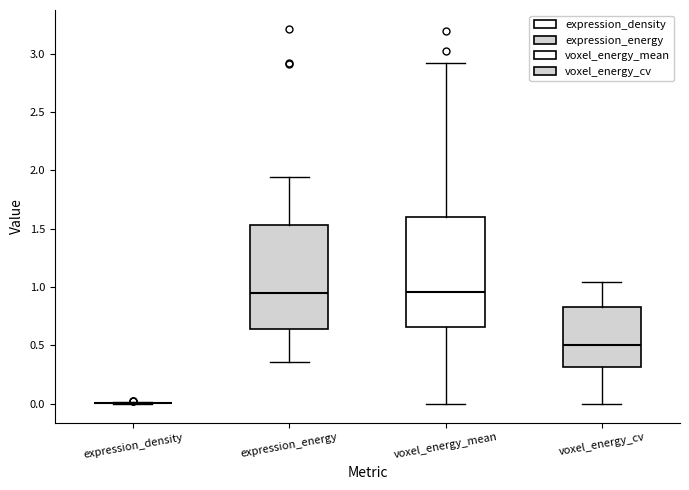

Reading left to right, transcribe this box plot: for each box, give where its median line is, the range the box spans, and where its two whiskers end, as read against the y-axis. The values are not printed on the chart, so give them approximately, as read against the axis.

expression_density: box collapsed to a line at 0.00, whiskers 0.00 to 0.00
expression_energy: median 0.95, box 0.65 to 1.55, whiskers 0.35 to 1.95
voxel_energy_mean: median 0.95, box 0.65 to 1.60, whiskers 0.00 to 2.90
voxel_energy_cv: median 0.50, box 0.30 to 0.85, whiskers 0.00 to 1.05